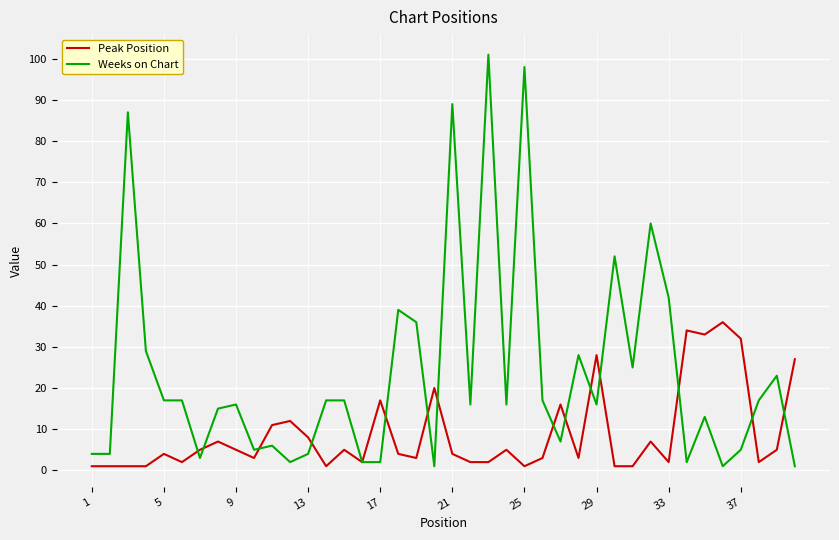

Which series has the largest range (max minus min)?

Weeks on Chart